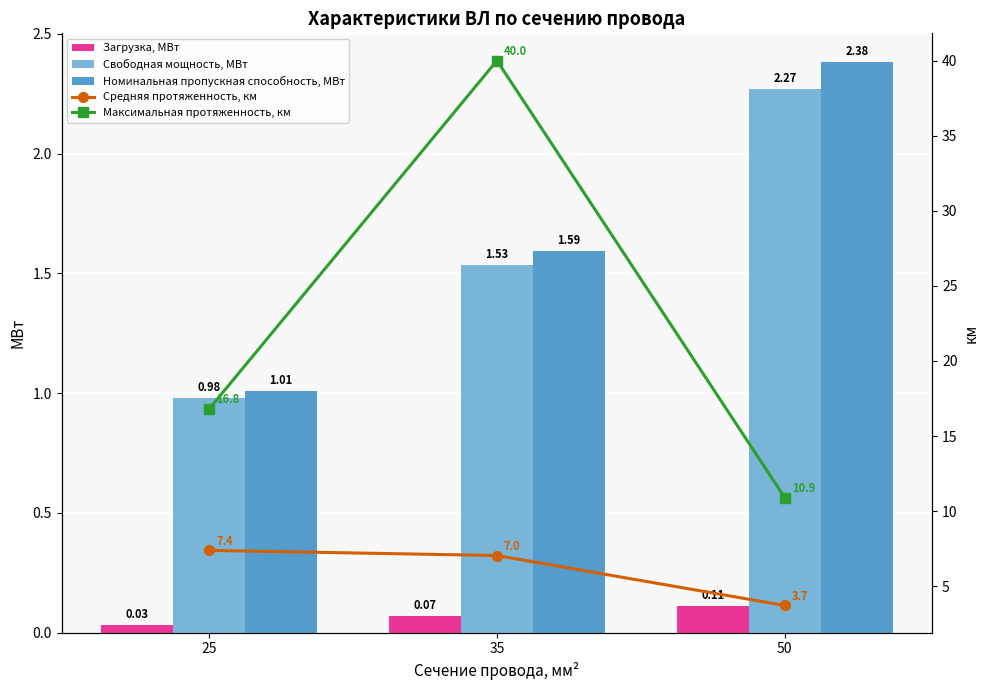

At how many categories does at least one series exceed 18?

1